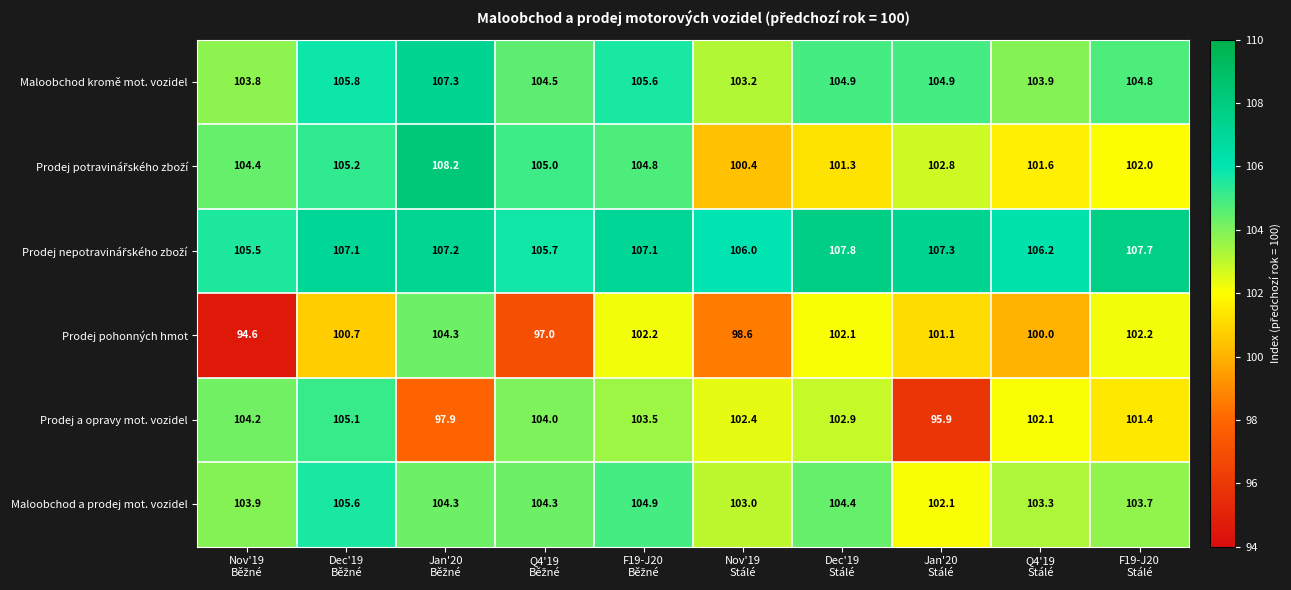

What is the difference between the maximum and second lowest values in the Prodej a opravy mot. vozidel series?

7.2